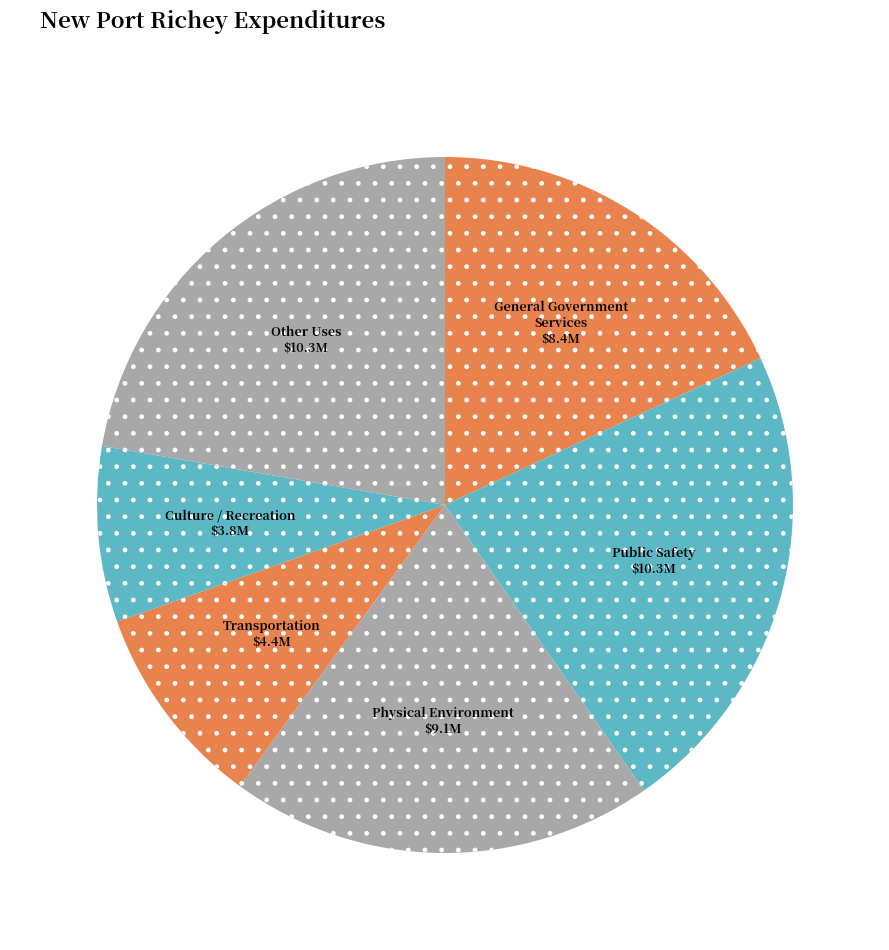

Approximately how many times larger is the value at Culture / Recreation compared to General Government Services?

0.5